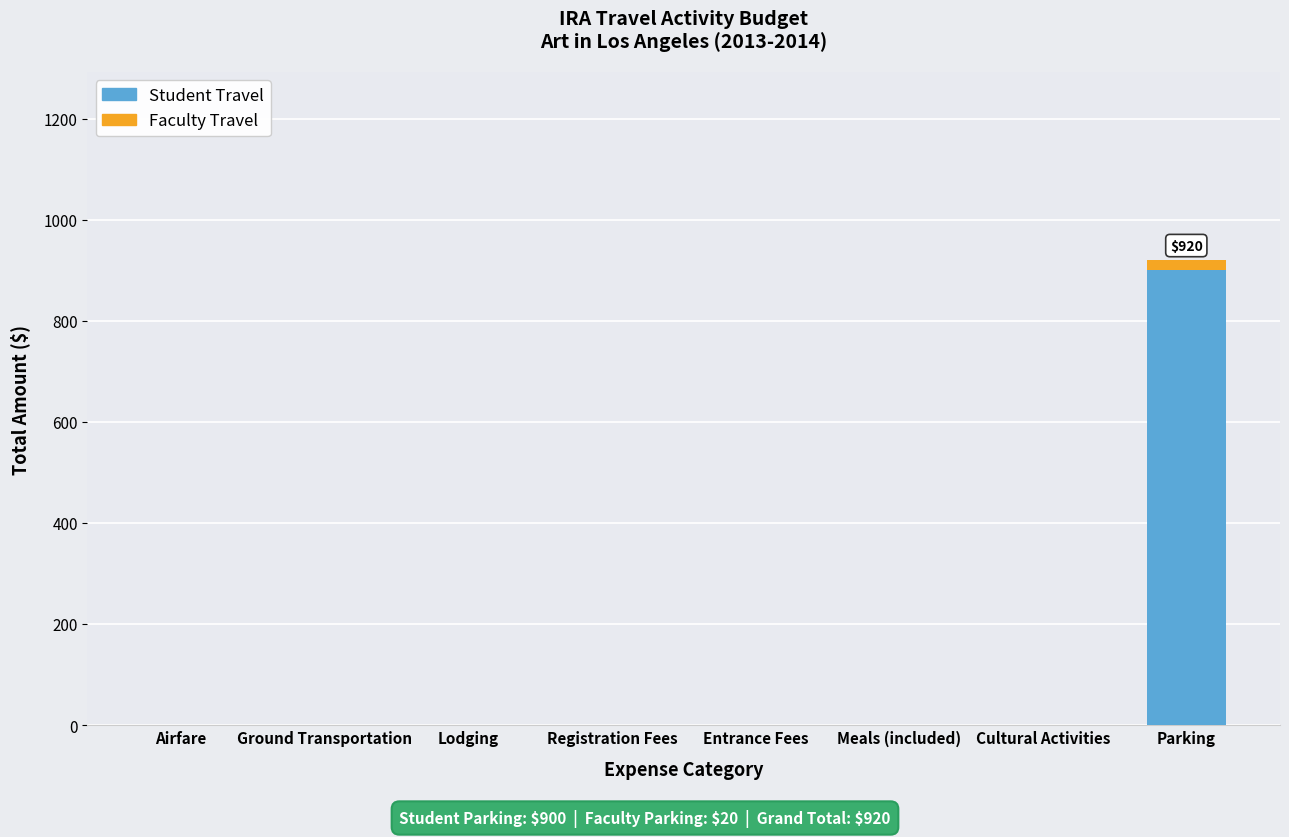

What is the sum of all Student Travel values?

900